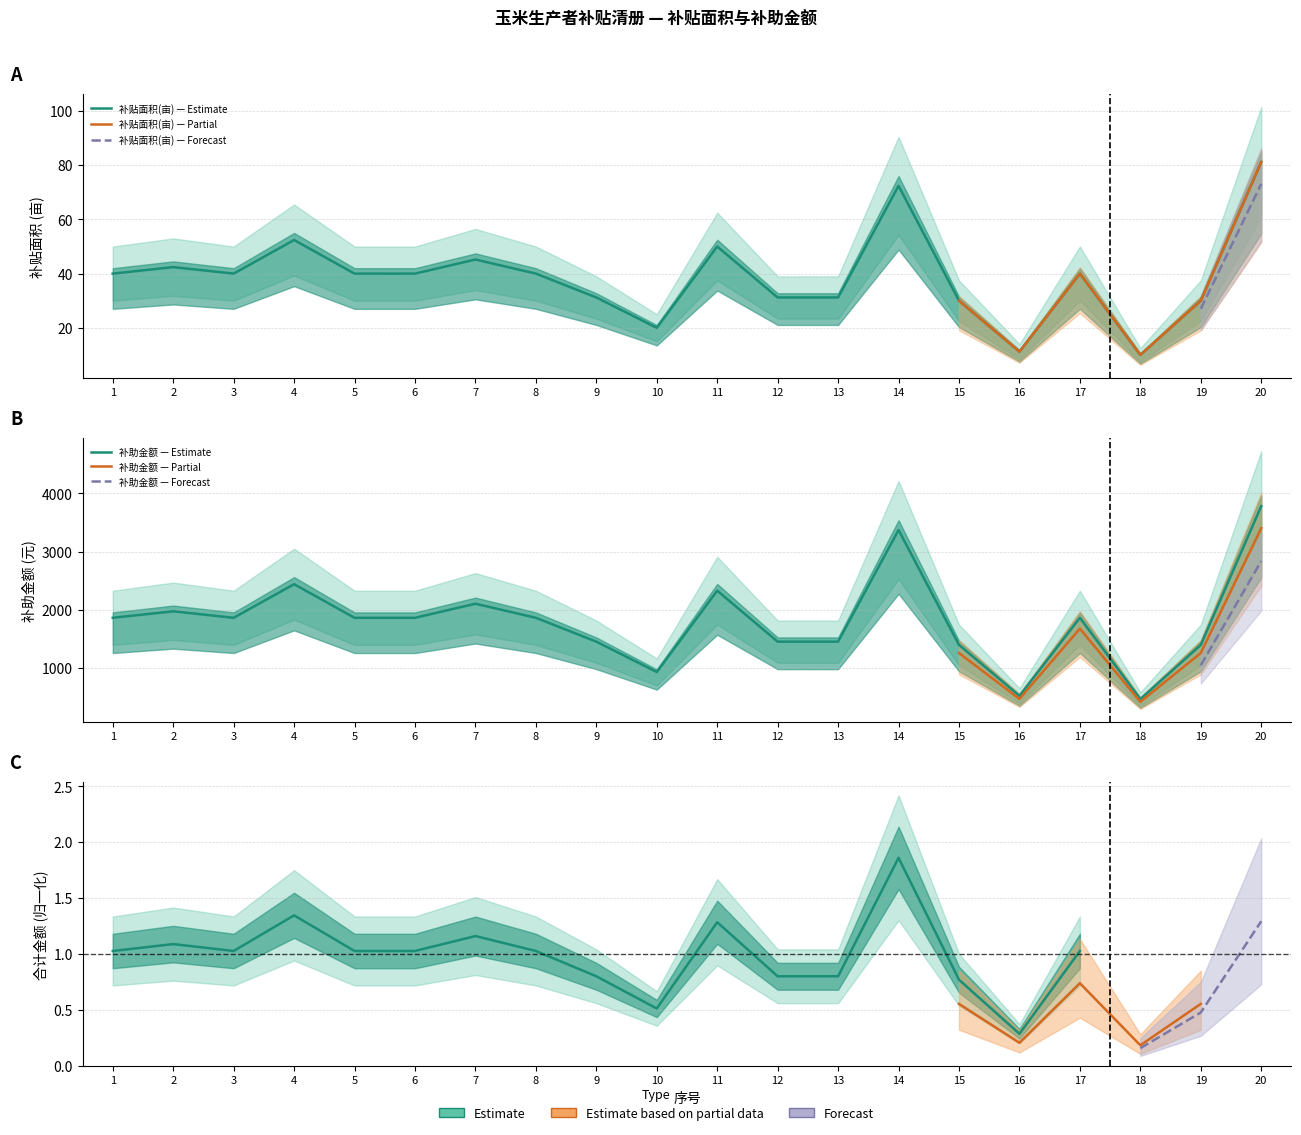

What is the difference between the 补贴面积(亩) values at 5 and 18?

30.0